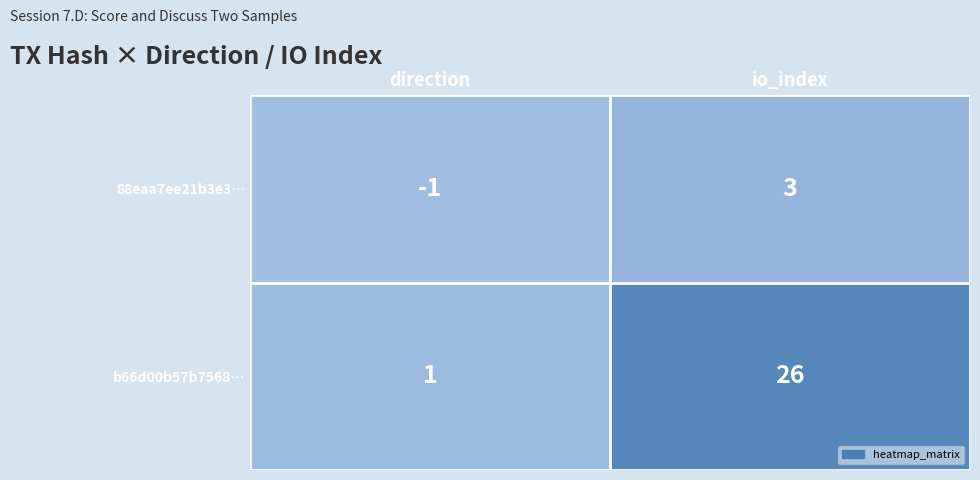

How many data points does each series have?

2